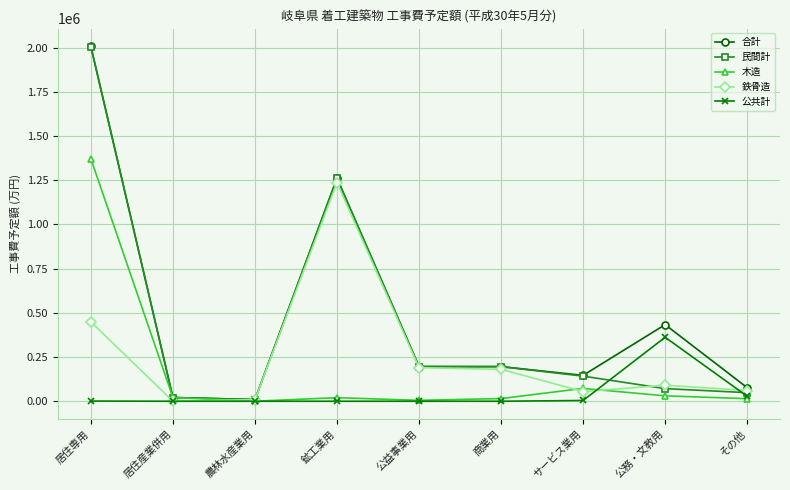

Between 商業用 and 公務・文教用, which series saw the biggest shift?

公共計